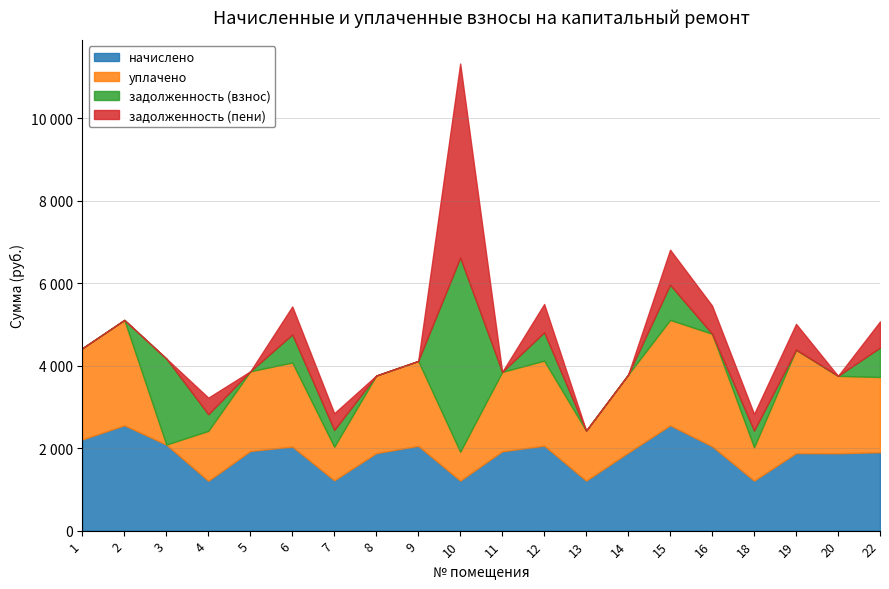

Count the number of data series in this chart.

4